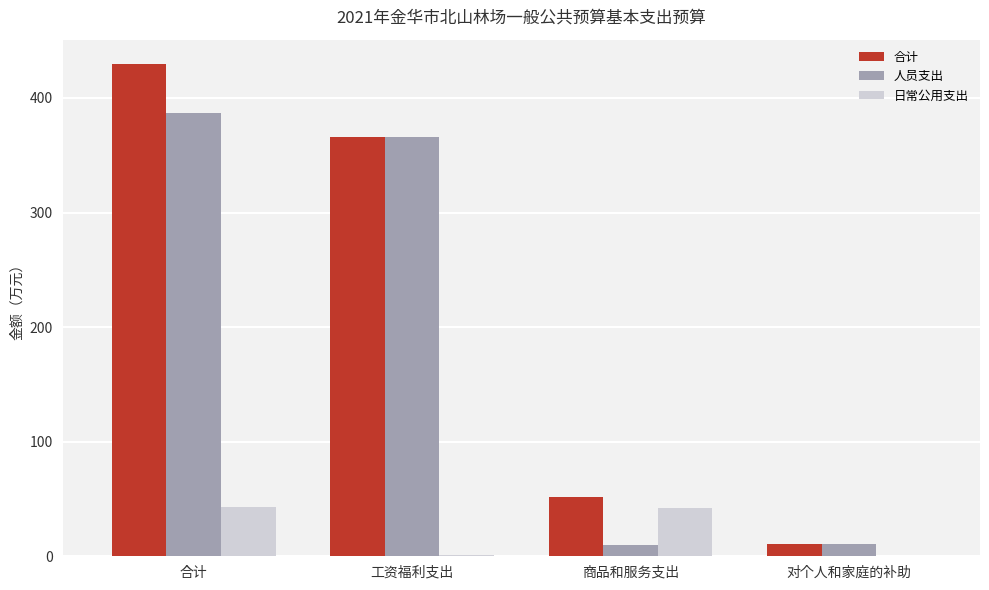

What are all the series names shown in the legend?

合计, 人员支出, 日常公用支出